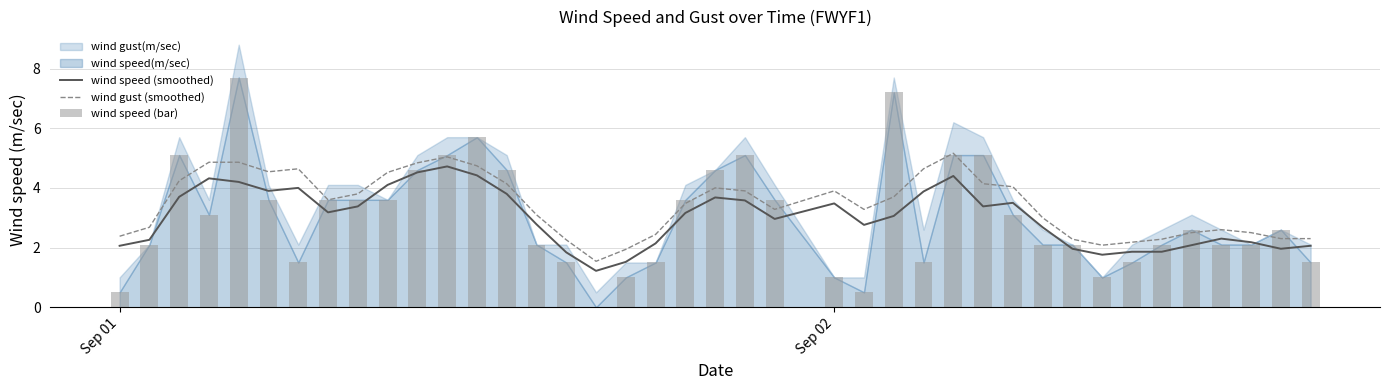

True or false: wind gust (smoothed) and wind speed (smoothed) cross at least once.

False